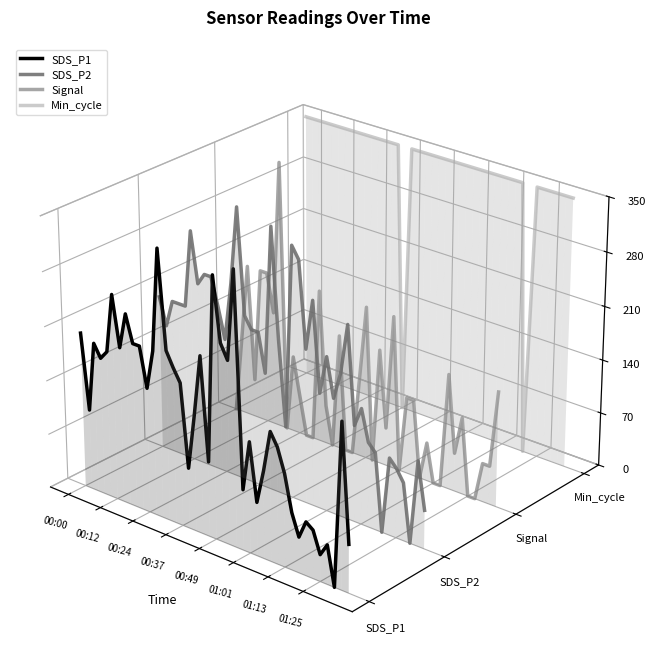

True or false: Signal and SDS_P2 intersect in this chart.

True